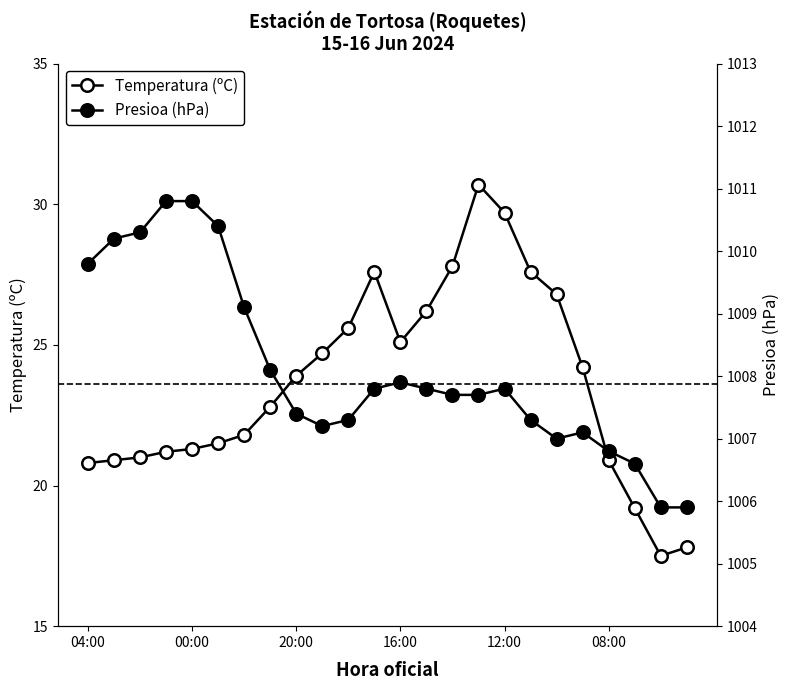

What is the minimum value for Temperatura (ºC)?

17.5